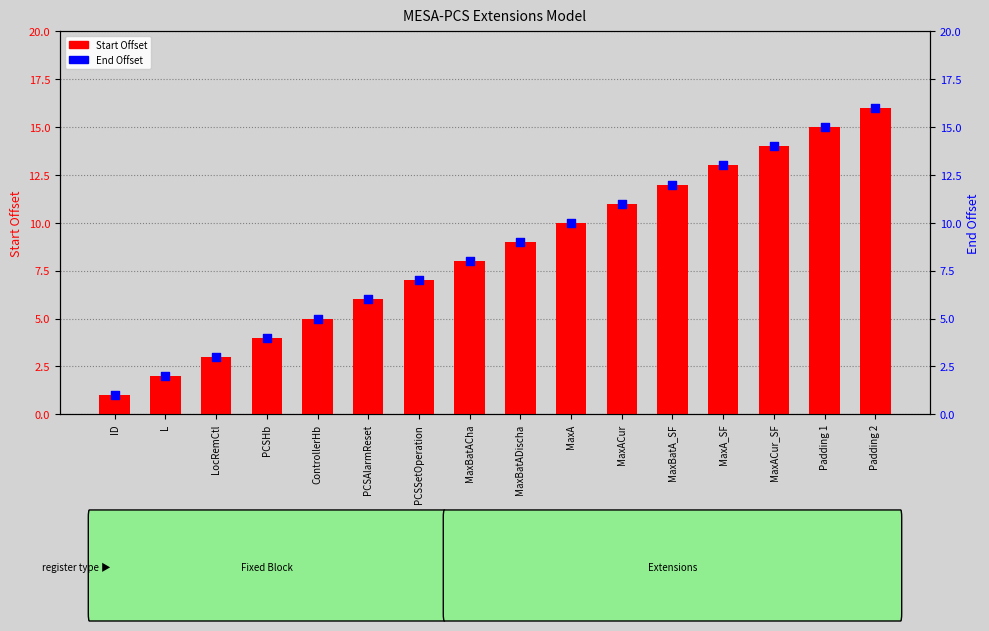

What are all the series names shown in the legend?

Start Offset, End Offset